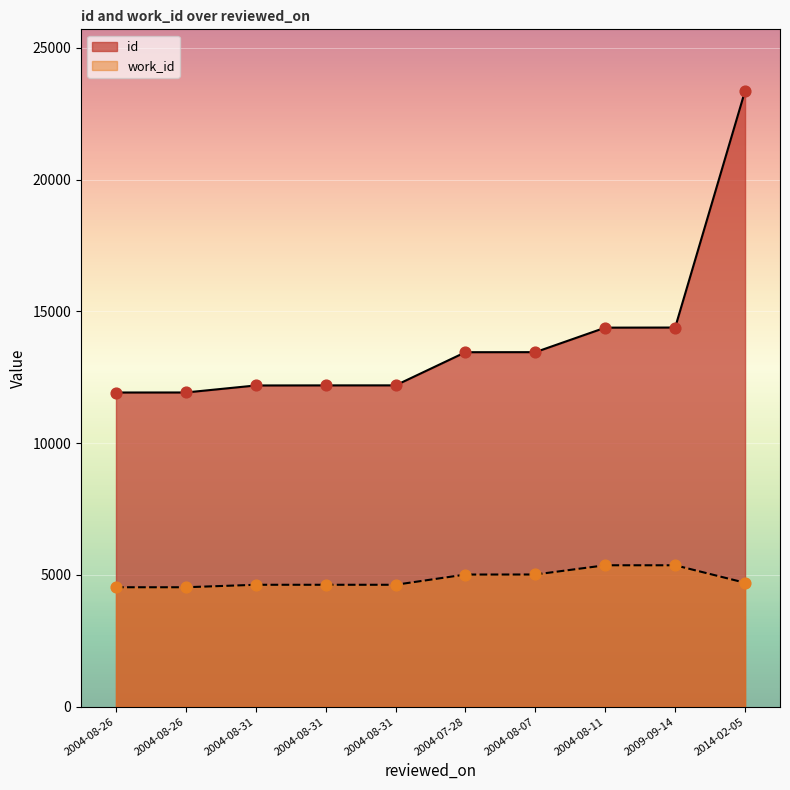

Which series reaches the maximum Y coordinate?

id